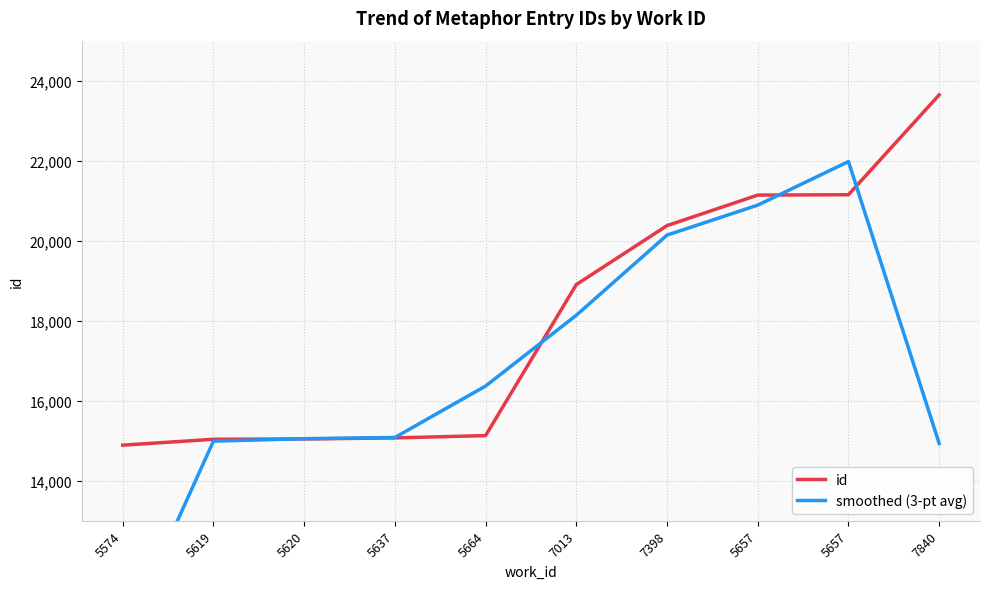

What is the average value of the smoothed (3-pt avg) series?

16753.6